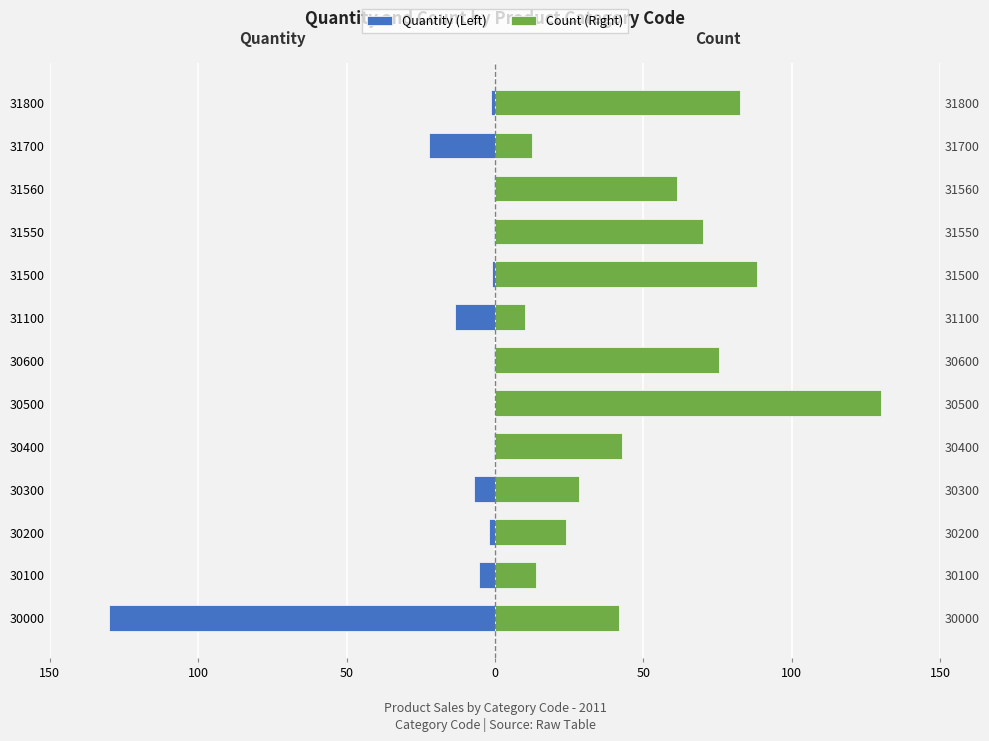

Are the bars grouped side by side (vs. stacked)?

Yes